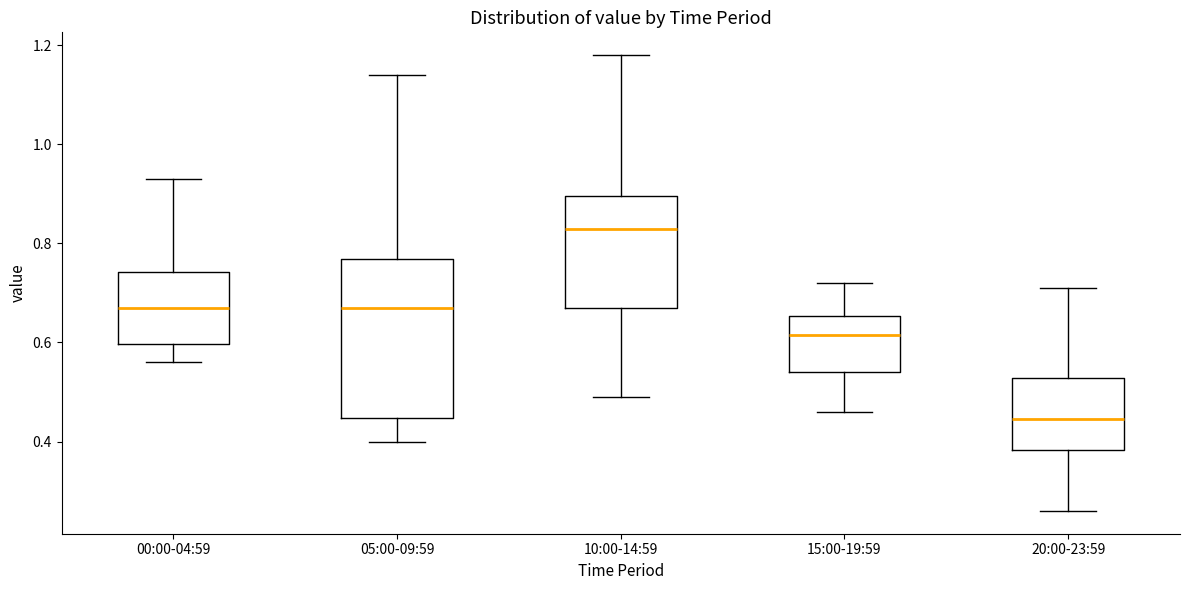

Where does the median line of the box for 00:00-04:59 sit on the y-axis? The values are not printed on the chart, so give them approximately, as read against the axis.

0.68